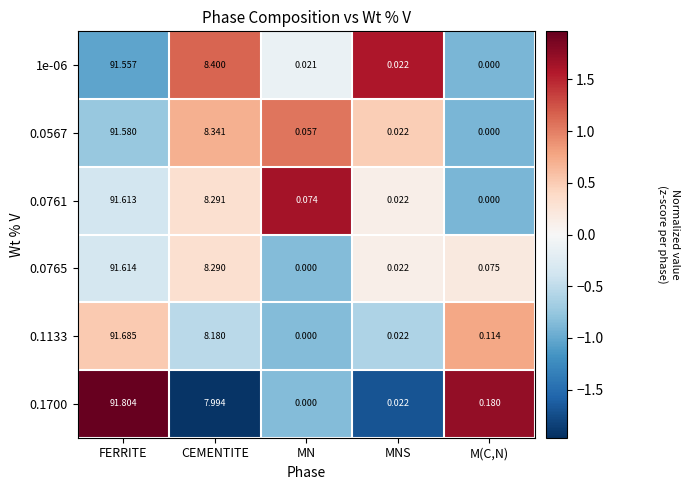

How many categories are shown in the chart?

5